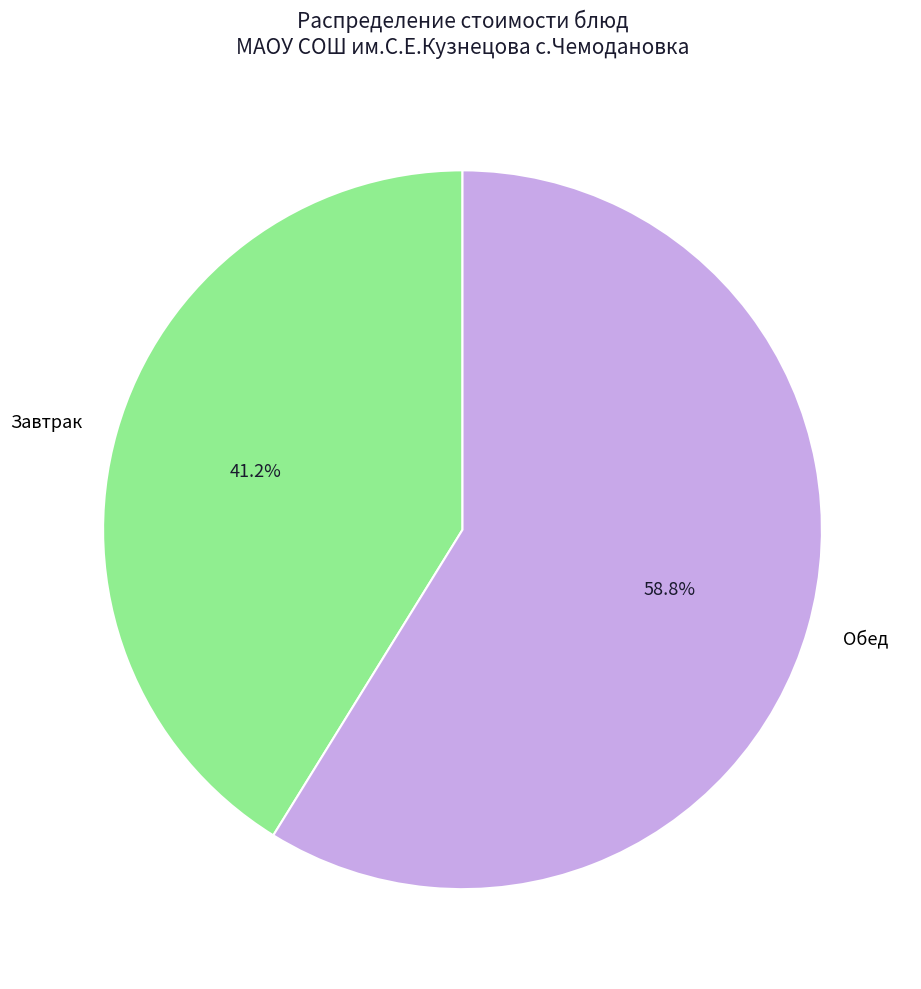

Rank the categories by value from lowest to highest.

Завтрак, Обед